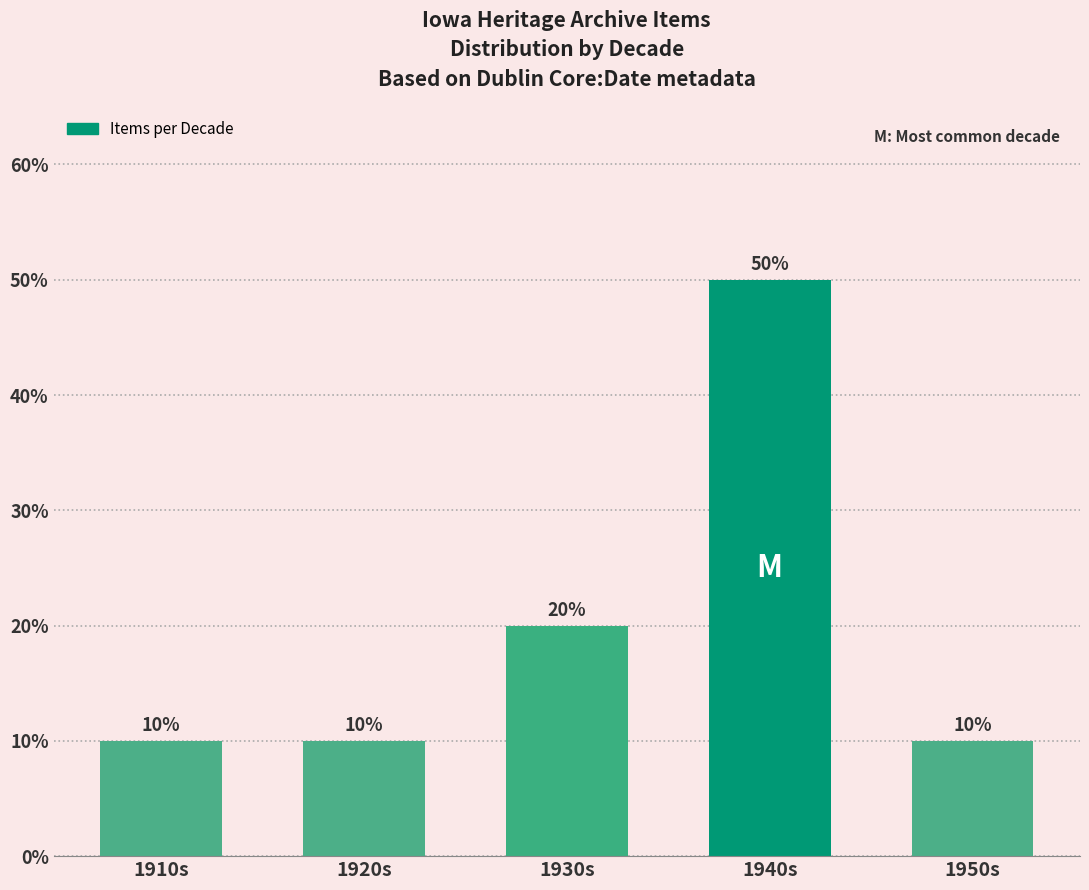

How many values are between 10 and 20?

4